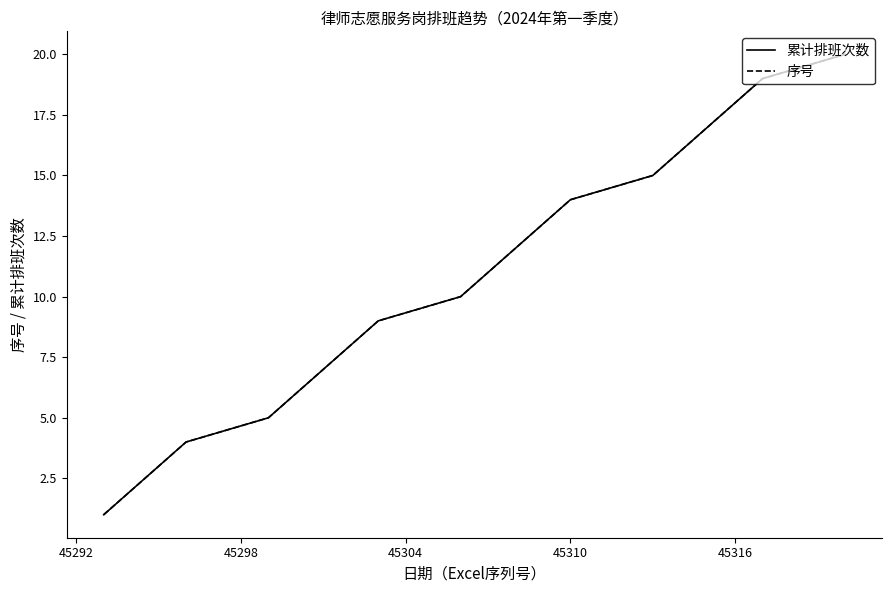

Is this an area chart (filled region under the line)?

No